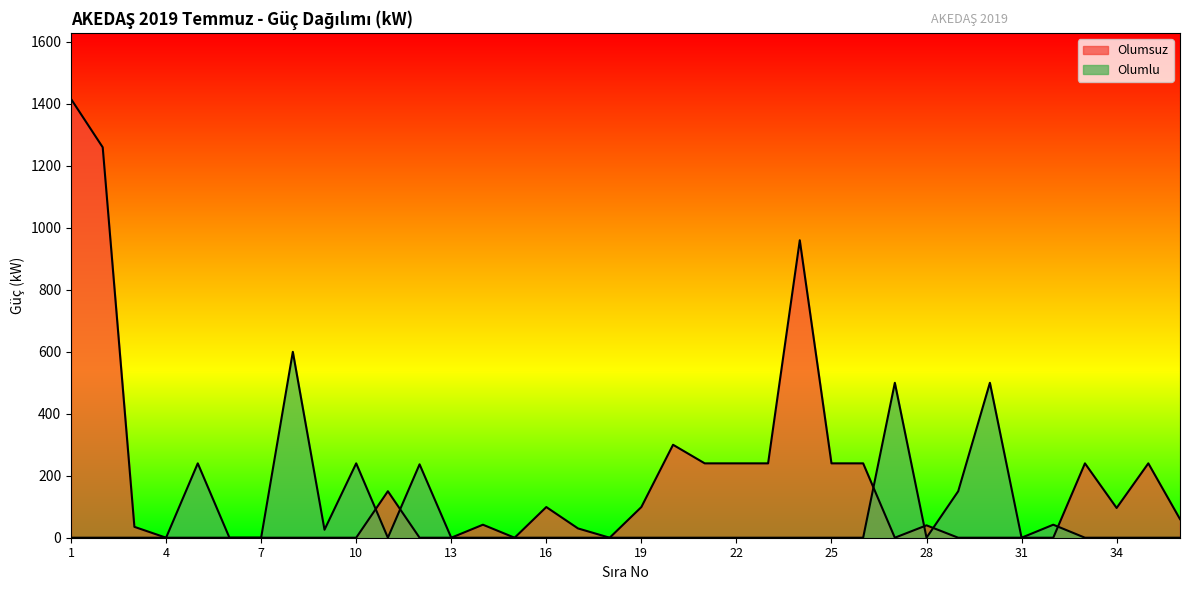

Reading right to left, extract all data points from this chart.

Olumlu: 0.0	0.0	0.0	0.0	42.0	0.0	500.0	150.0	0.0	500.0	0.0	0.0	0.0	0.0	0.0	0.0	0.0	0.0	0.0	0.0	0.0	0.0	0.0	0.0	236.9	0.0	240.0	25.8	600.0	0.0	0.0	240.0	0.0	0.0	0.0	0.0
Olumsuz: 60.0	240.0	96.0	240.0	0.0	0.0	0.0	0.0	40.0	0.0	240.0	240.0	960.0	240.0	240.0	240.0	300.0	99.0	0.0	30.0	99.0	0.0	42.0	0.0	0.0	150.0	0.0	0.0	0.0	0.0	0.0	0.0	0.0	35.1	1260.0	1416.0